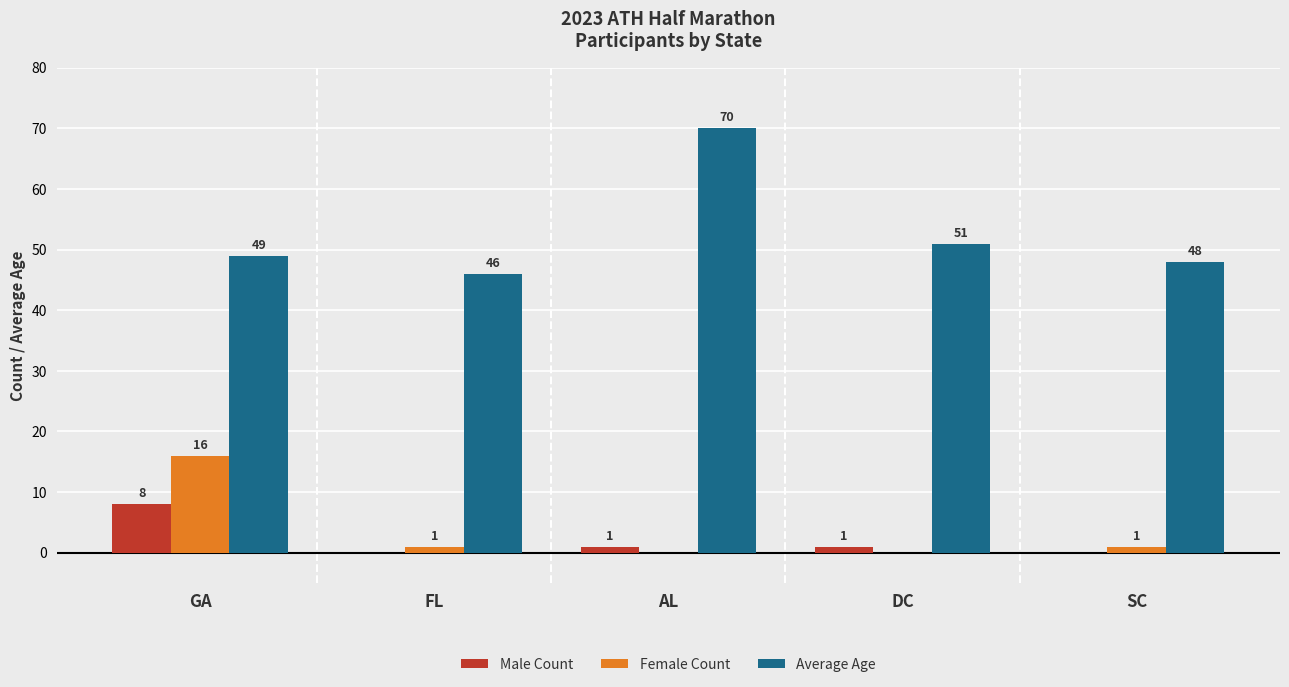

What is the difference between the Female Count values at DC and GA?

16